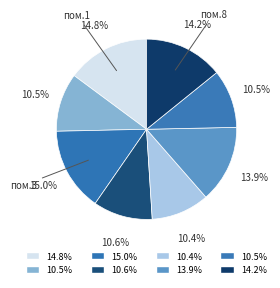

How many segments does this pie chart have?

8